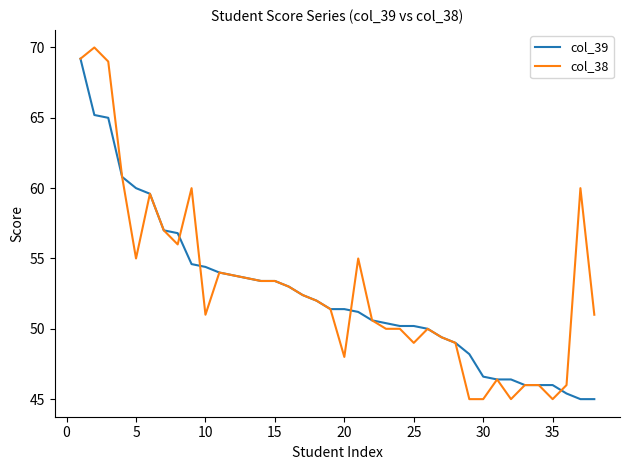

What is the maximum value shown in the chart?

70.0